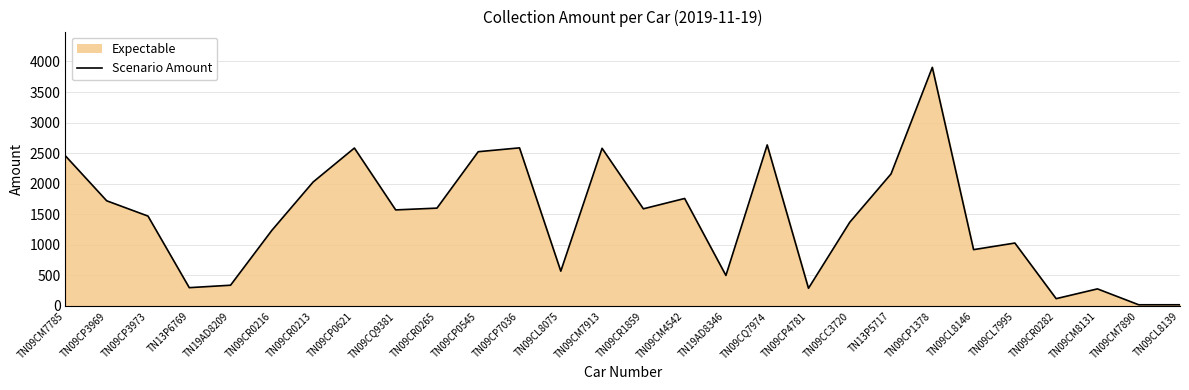

Does the chart display data point markers on the line(s)?

No